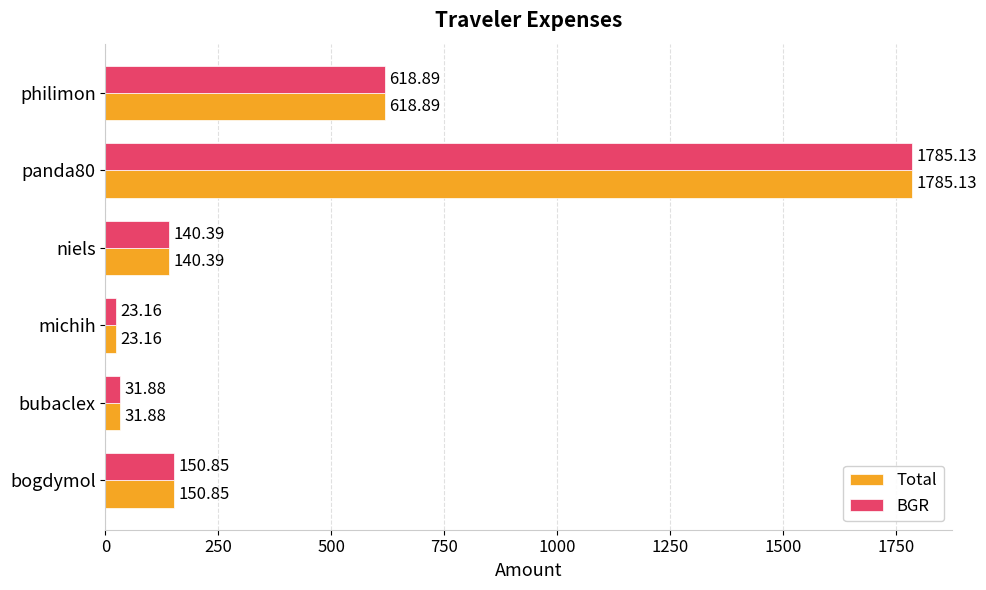

What is the difference between the maximum and minimum values in the Total series?

1762.0